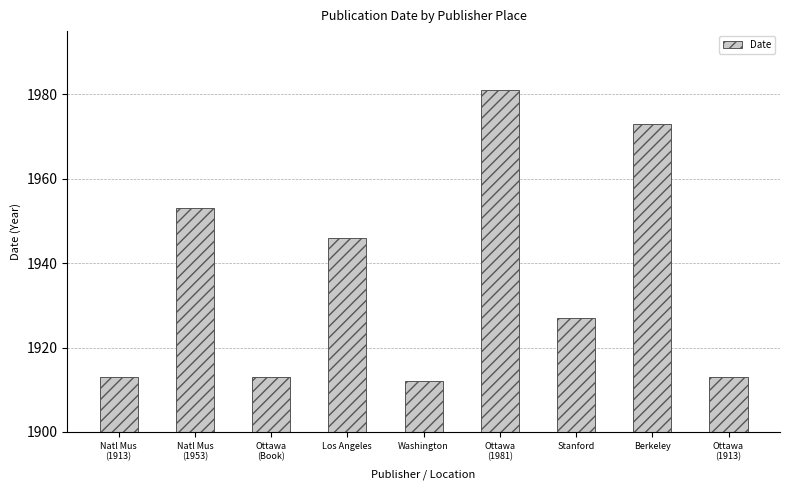

What is the minimum value shown in the chart?

1912